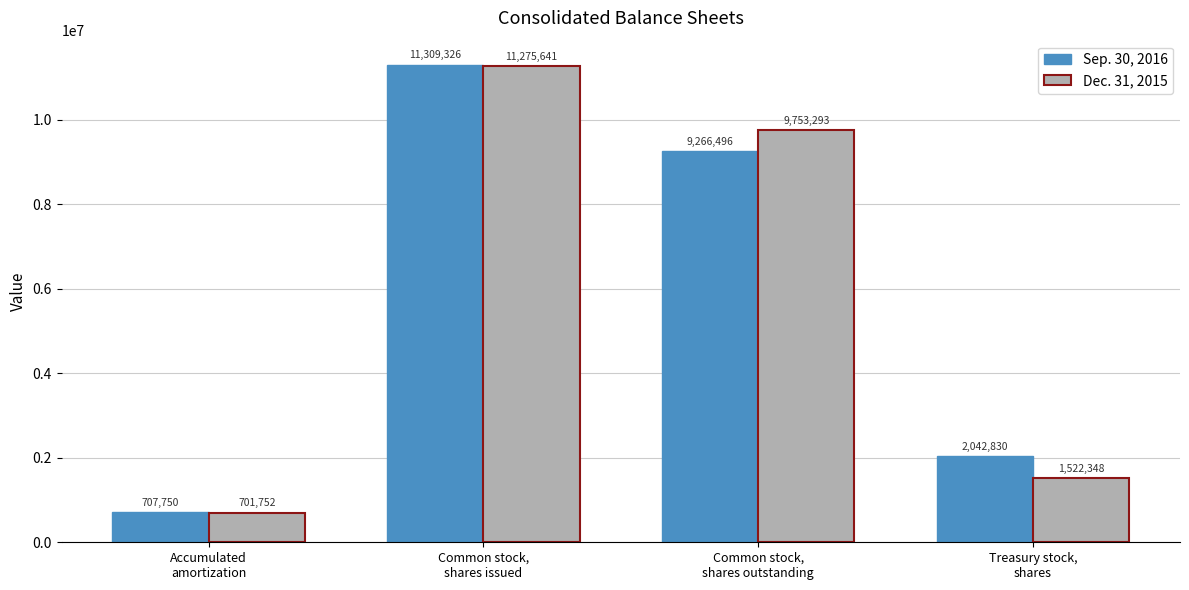

What is the sum of all Sep. 30, 2016 values?

23326402